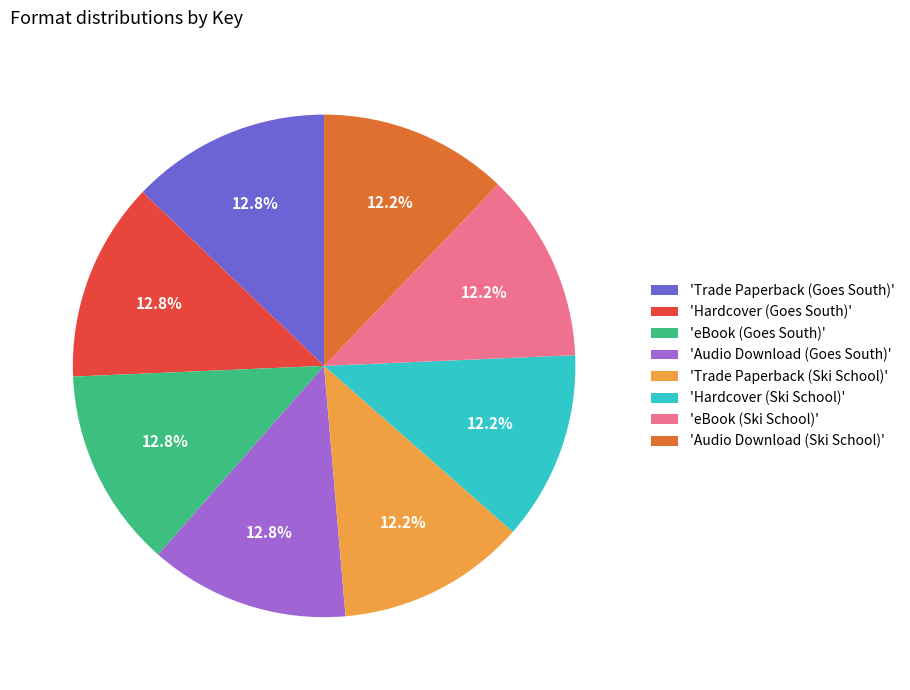

Which has a higher value, 'Audio Download (Goes South)' or 'eBook (Ski School)'?

'Audio Download (Goes South)'